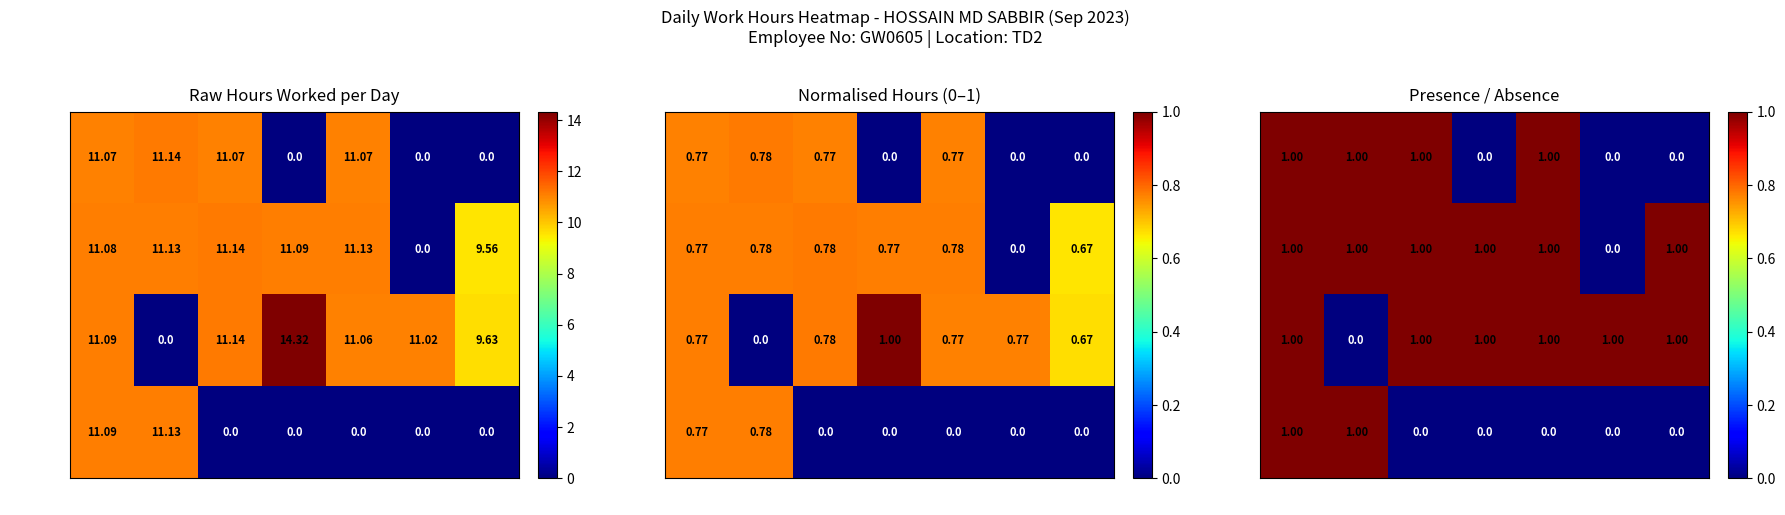

What is the total value across all series at Wed?

3